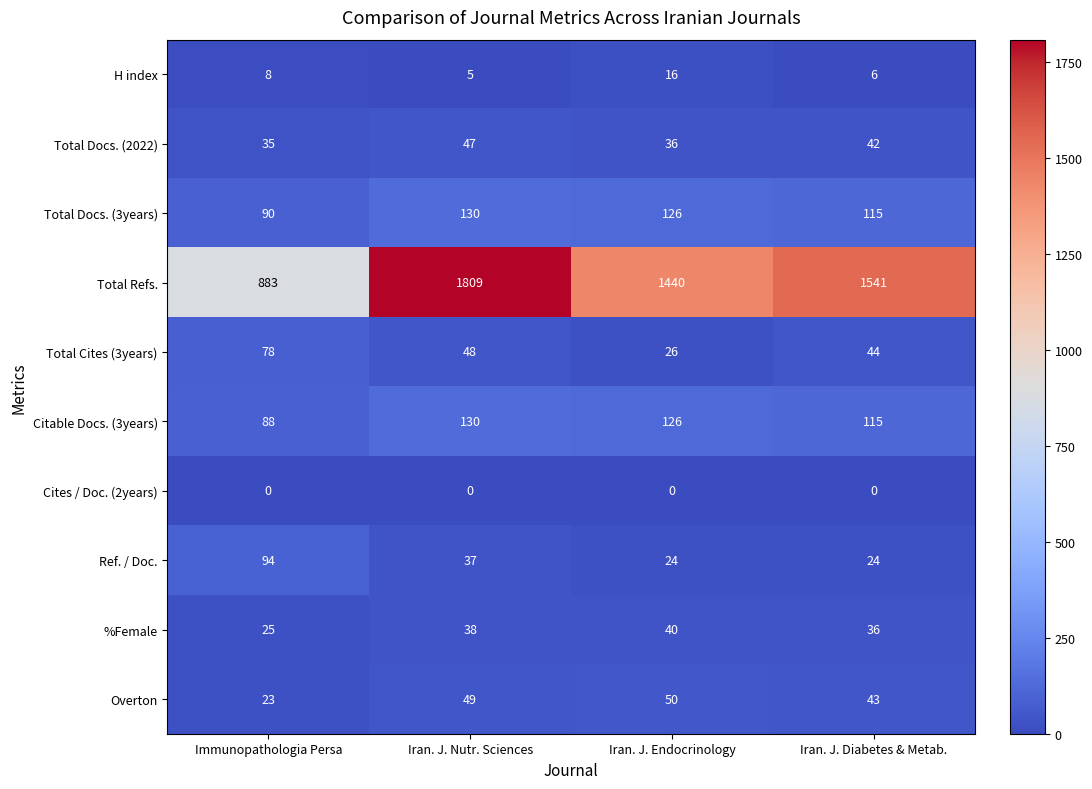

At which label does Total Docs. (2022) first exceed 42?

Iran. J. Nutr. Sciences